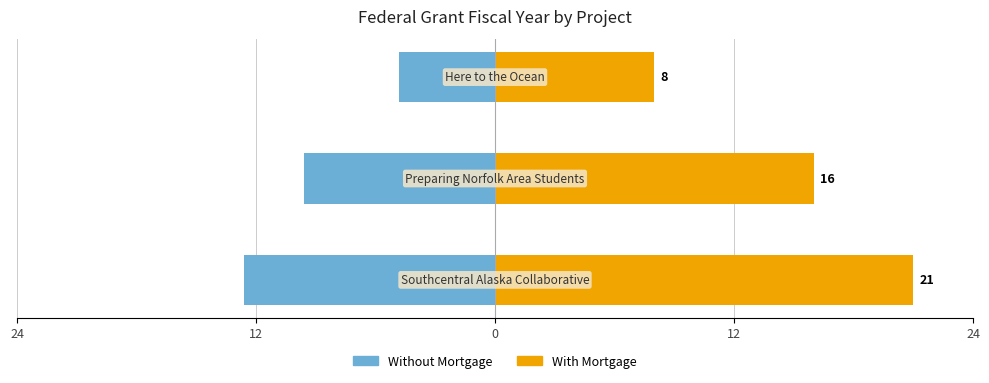

The With Mortgage series shows 10.6 at 0. True or false?

False